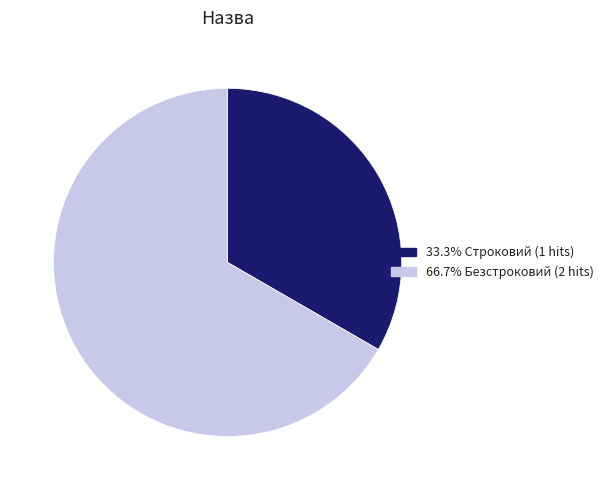

How many segments does this pie chart have?

2